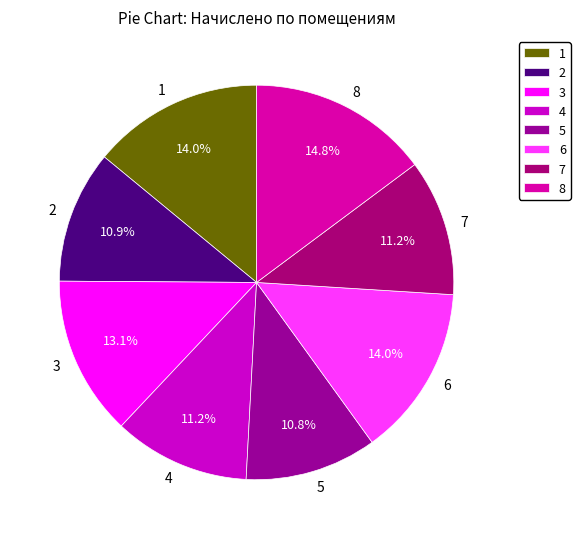

Between 3 and 8, which is larger?

8